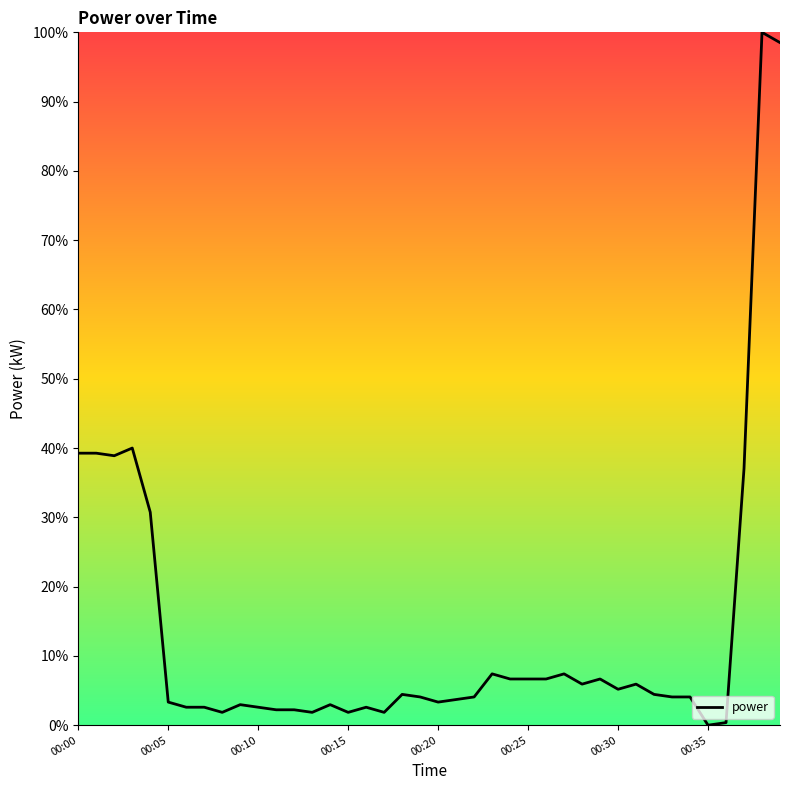

Does the chart have visible grid lines?

No